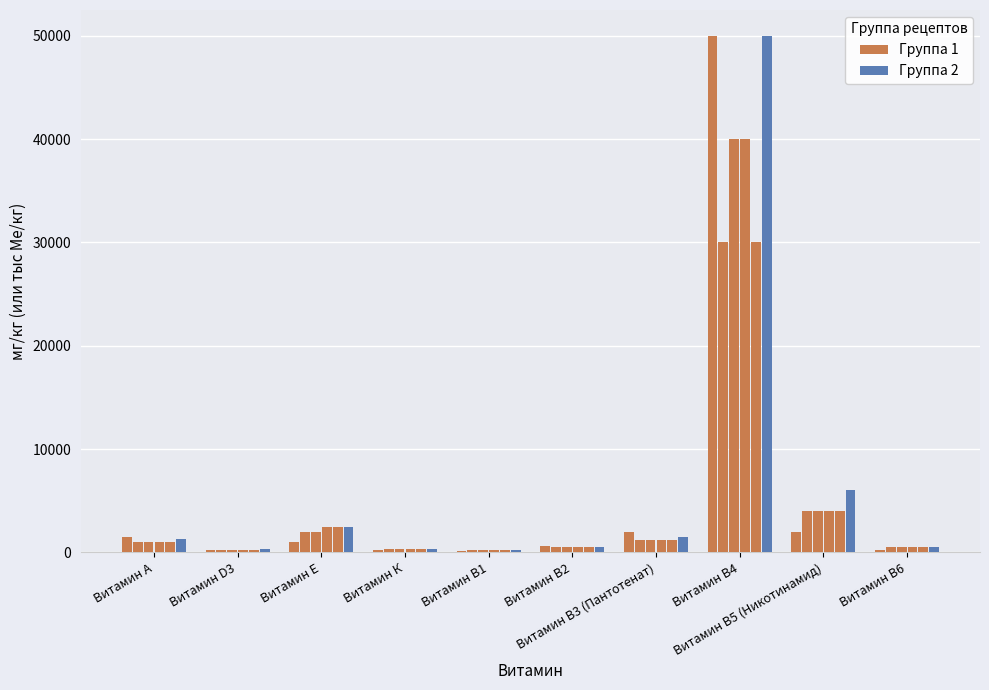

Rank the series at Витамин Е from highest to lowest value.

Группа 2, Группа 1